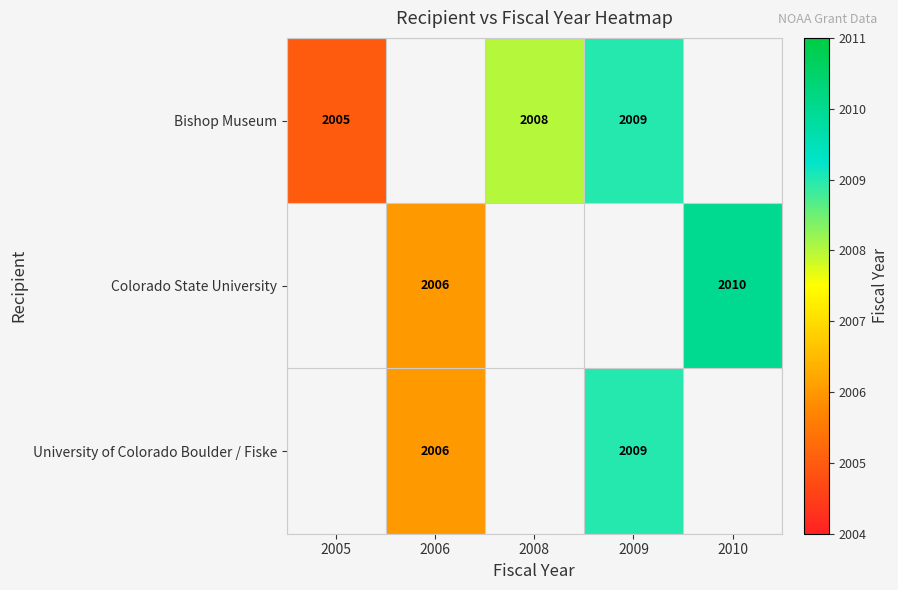

Is it true that University of Colorado Boulder / Fiske equals 1377 at 2009?

False